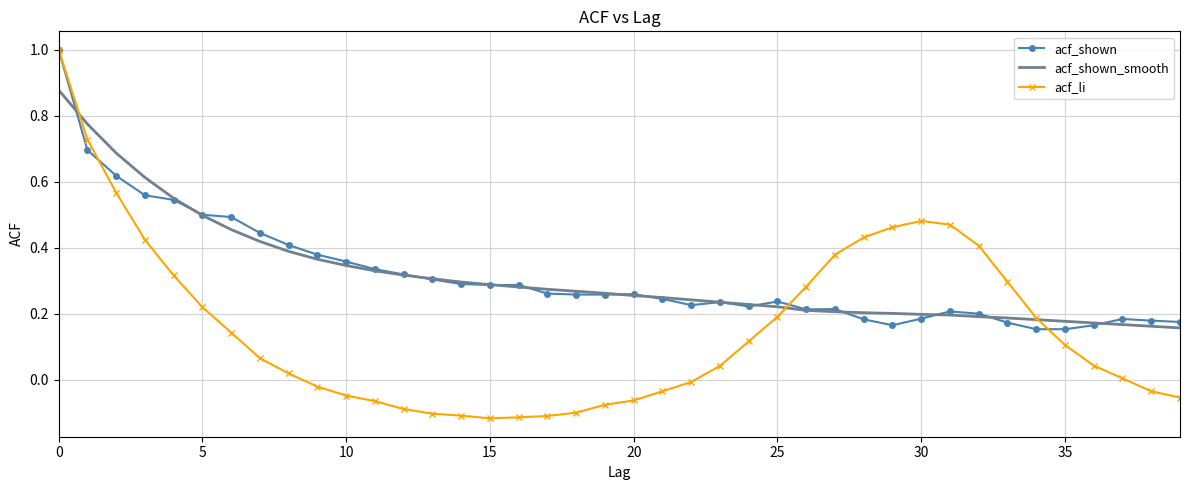

What is the maximum value for acf_li?

1.0